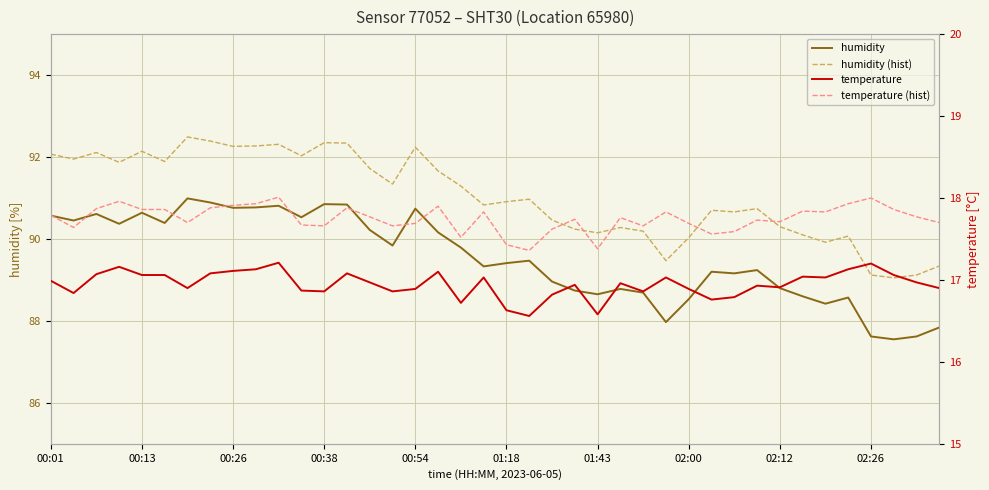

Reading left to right, what are all the values shown in this chart?

humidity: 90.6	90.5	90.6	90.4	90.6	90.4	91.0	90.9	90.8	90.8	90.8	90.5	90.8	90.8	90.2	89.8	90.7	90.2	89.8	89.3	89.4	89.5	89.0	88.7	88.7	88.8	88.7	88.0	88.5	89.2	89.2	89.2	88.8	88.6	88.4	88.6	87.6	87.5	87.6	87.8
humidity (hist): 92.1	92.0	92.1	91.9	92.1	91.9	92.5	92.4	92.3	92.3	92.3	92.0	92.3	92.3	91.7	91.3	92.2	91.7	91.3	90.8	90.9	91.0	90.5	90.2	90.2	90.3	90.2	89.5	90.0	90.7	90.7	90.7	90.3	90.1	89.9	90.1	89.1	89.0	89.1	89.3
temperature: 17.0	16.8	17.1	17.2	17.1	17.1	16.9	17.1	17.1	17.1	17.2	16.9	16.9	17.1	17.0	16.9	16.9	17.1	16.7	17.0	16.6	16.6	16.8	16.9	16.6	17.0	16.9	17.0	16.9	16.8	16.8	16.9	16.9	17.0	17.0	17.1	17.2	17.1	17.0	16.9
temperature (hist): 17.8	17.6	17.9	18.0	17.9	17.9	17.7	17.9	17.9	17.9	18.0	17.7	17.7	17.9	17.8	17.7	17.7	17.9	17.5	17.8	17.4	17.4	17.6	17.7	17.4	17.8	17.7	17.8	17.7	17.6	17.6	17.7	17.7	17.8	17.8	17.9	18.0	17.9	17.8	17.7